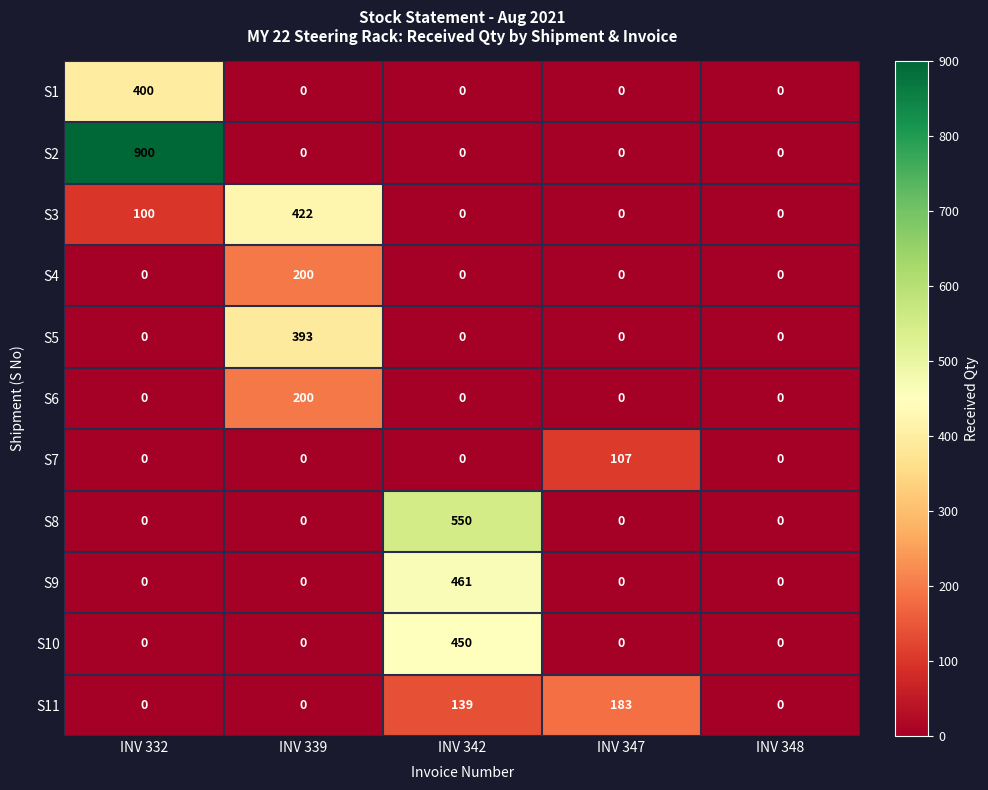

What value does the S3 series have at INV 332, to the nearest 10?

100